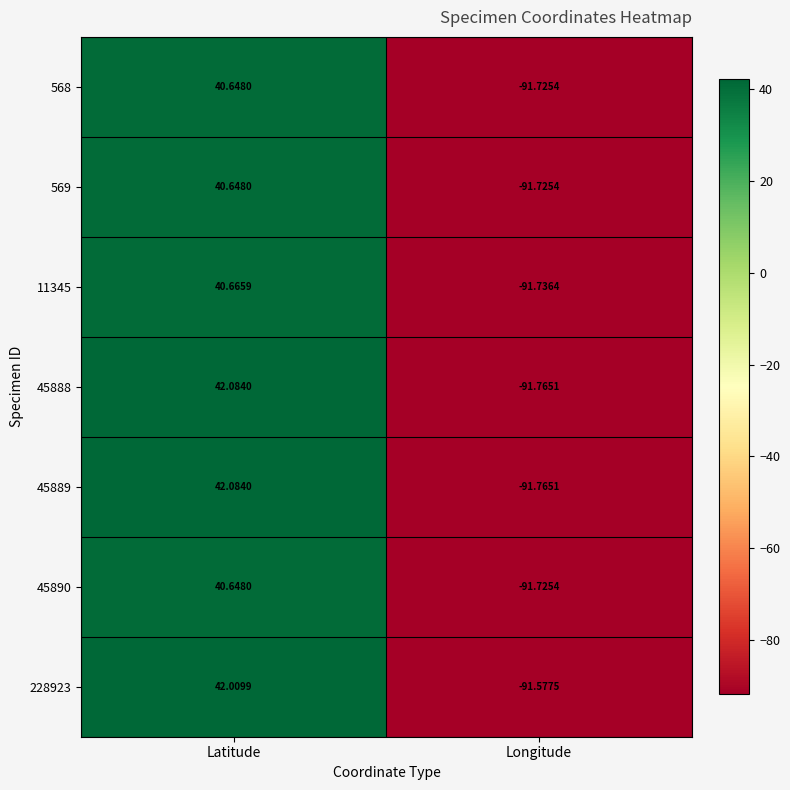

How many data points in 45888 are less than 42?

1